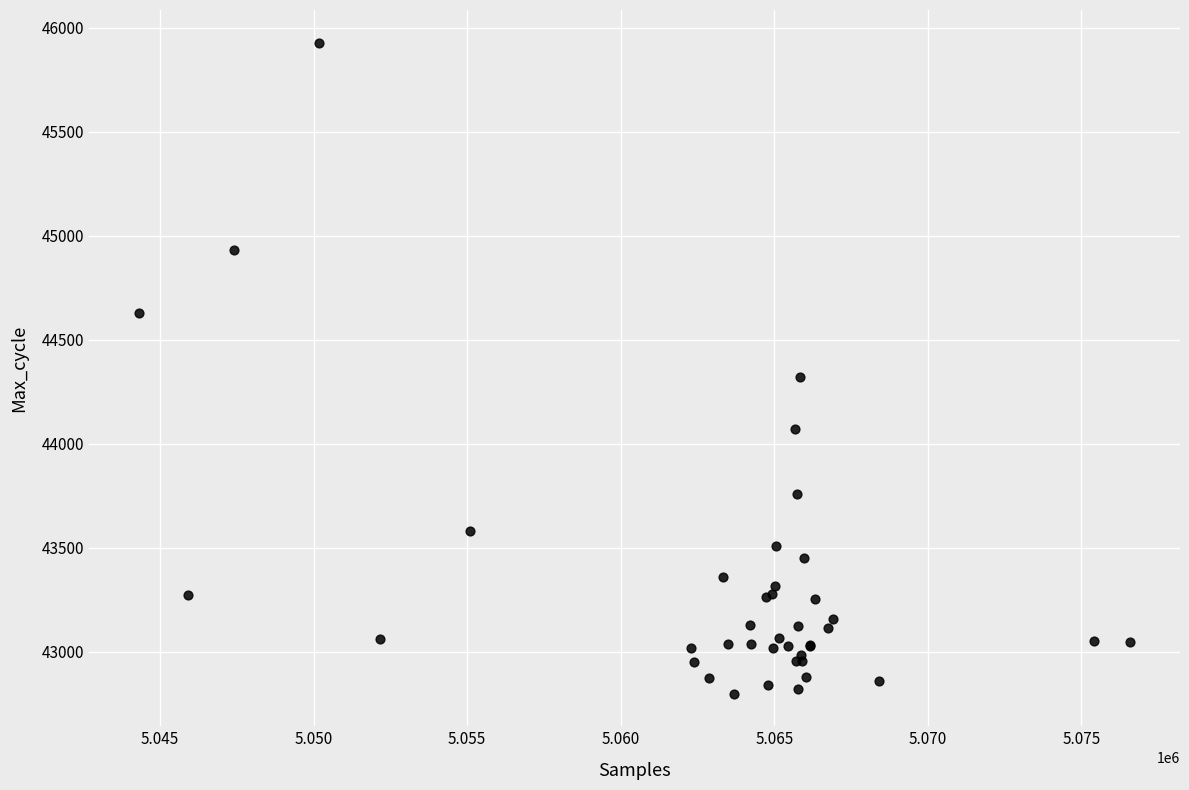

What Y value in the scatter plot is closest to 44363?

44322